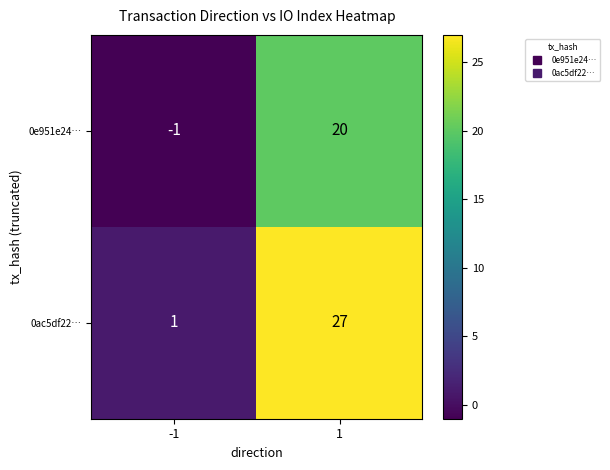

Between -1 and 1, which series saw the biggest shift?

0ac5df22…